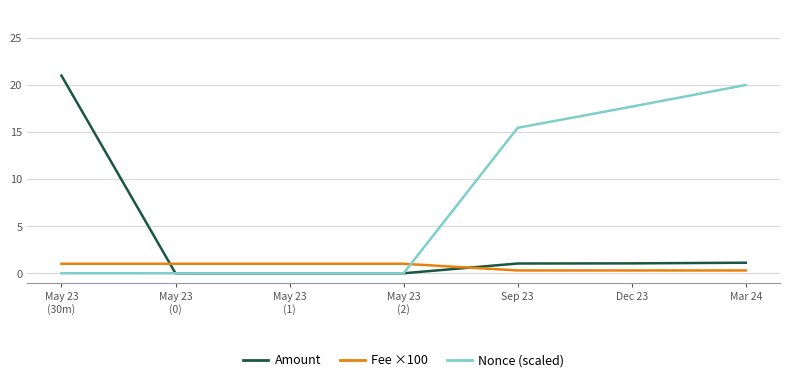

How many values in the Fee ×100 series are below 1?

3